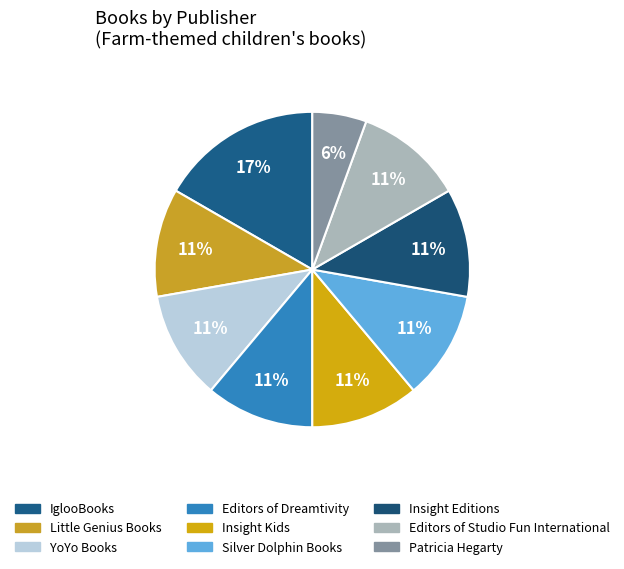

How many slices are in this pie chart?

9